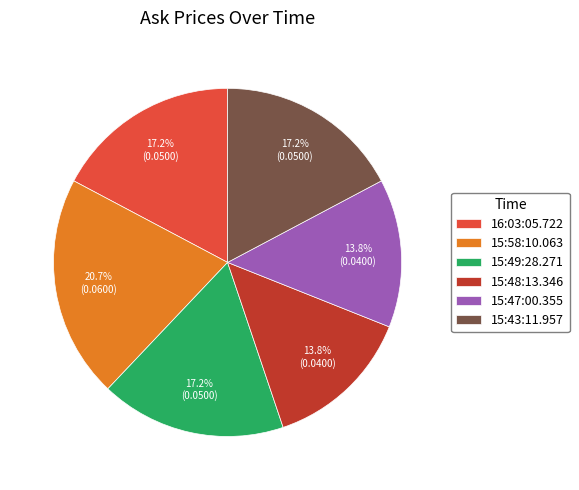

Is it true that 15:48:13.346 is 19% of the pie?

False